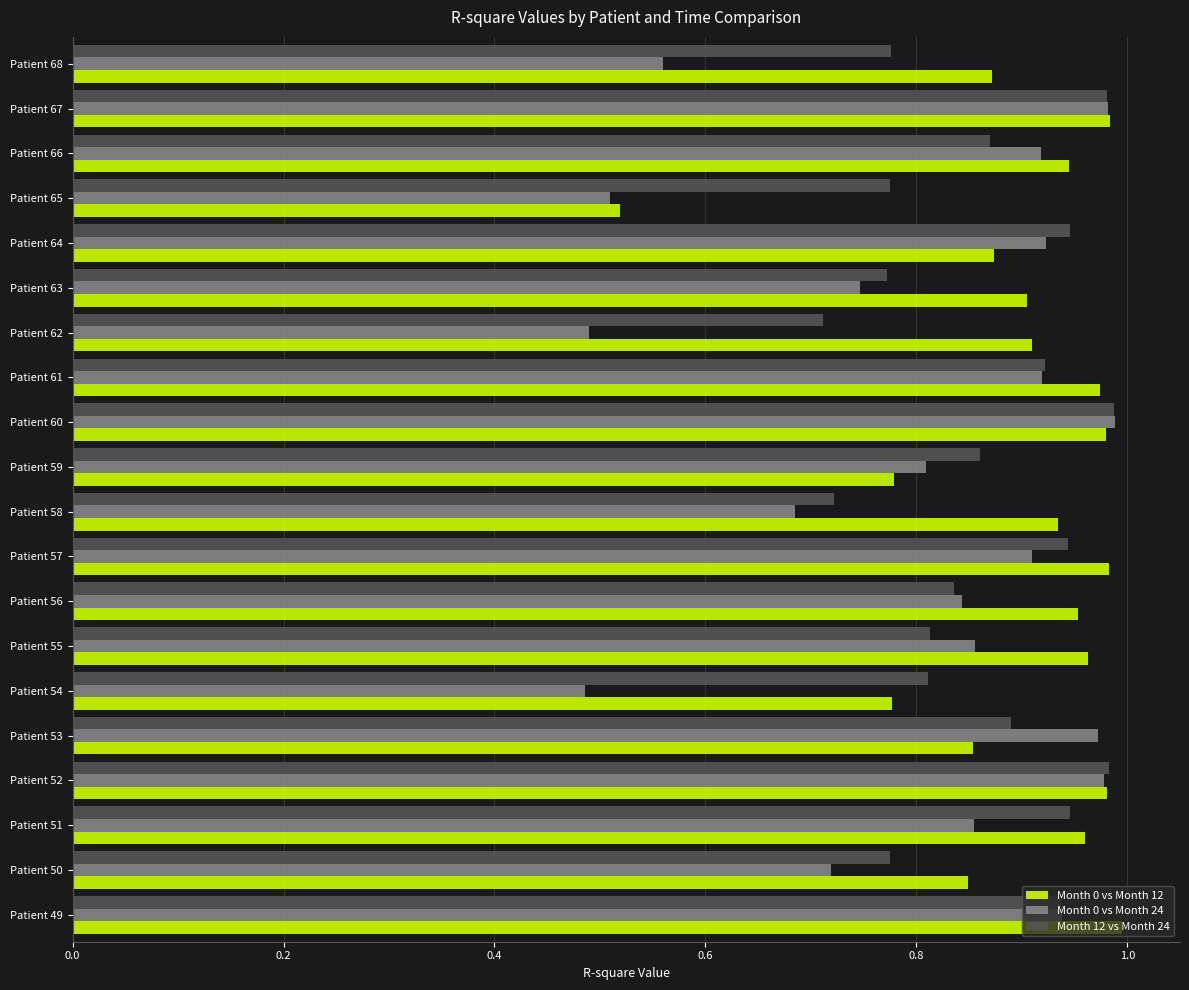

What are all the series names shown in the legend?

Month 0 vs Month 12, Month 0 vs Month 24, Month 12 vs Month 24